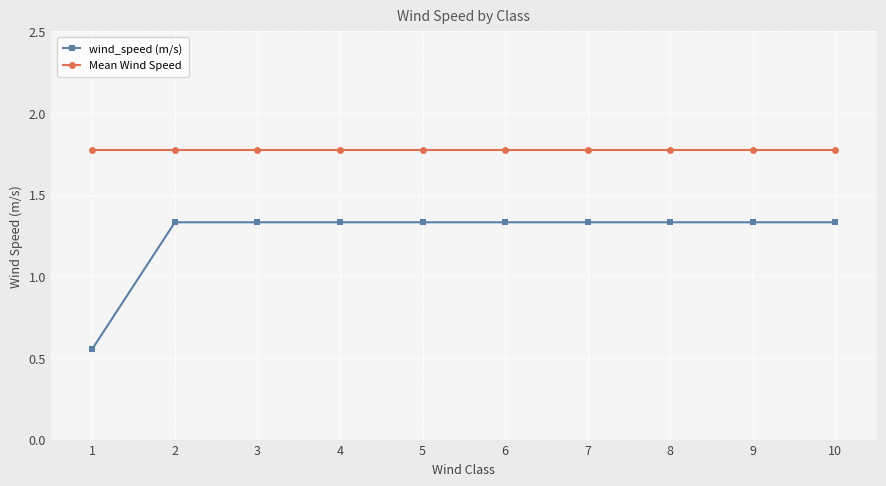

True or false: wind_speed (m/s) and Mean Wind Speed intersect in this chart.

False